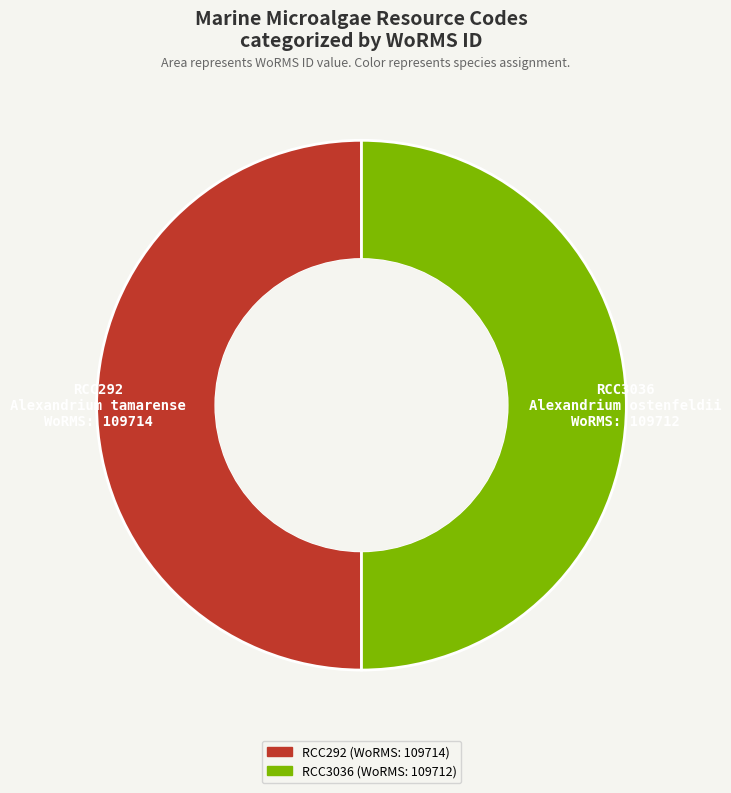

Do RCC292 and RCC3036 together represent more than half of the pie?

Yes